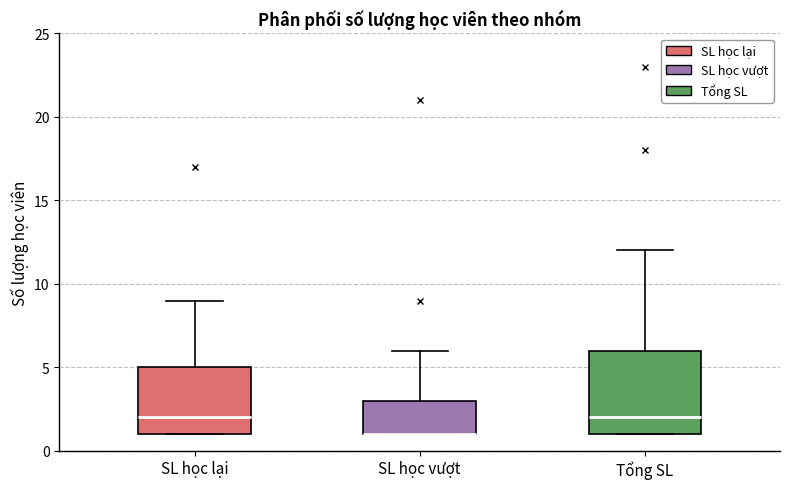

Where is the upper edge of the box for SL học lại on the y-axis? The values are not printed on the chart, so give them approximately, as read against the axis.

5